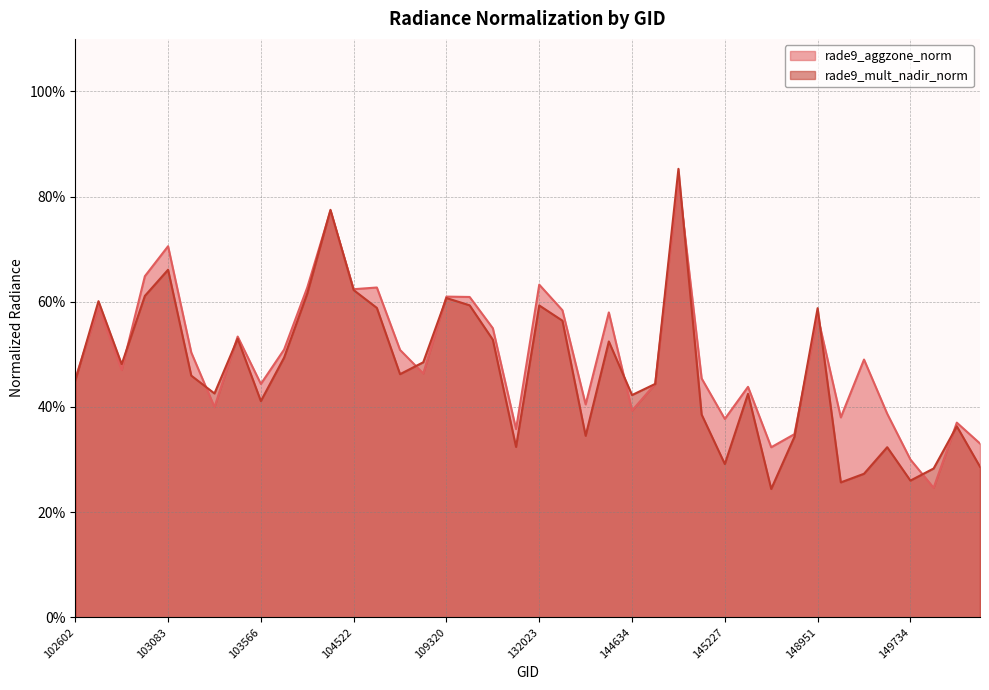

What is the average value of the rade9_mult_nadir_norm series?

0.5